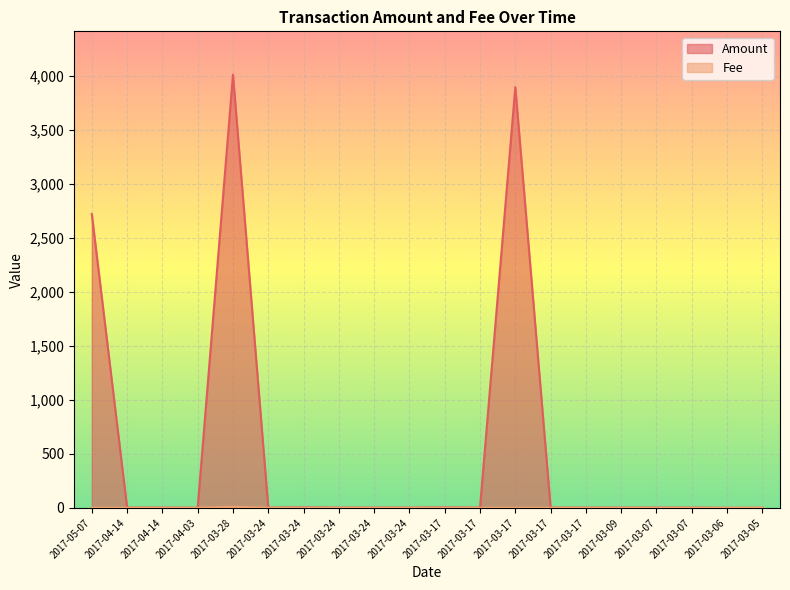

Is it true that Amount equals 0.7 at 2017-03-09?

False